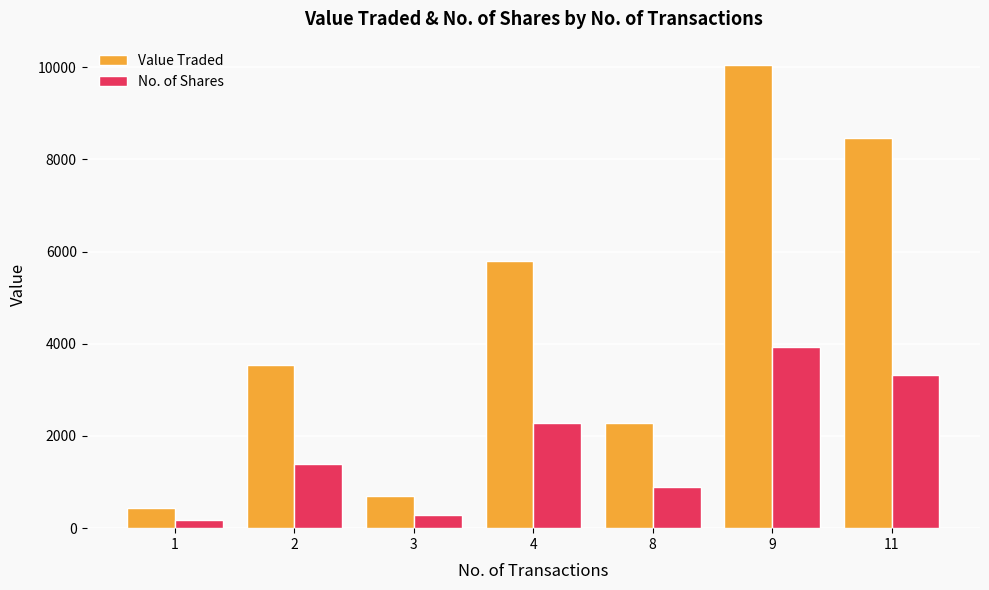

Which series has the widest spread of values?

Value Traded